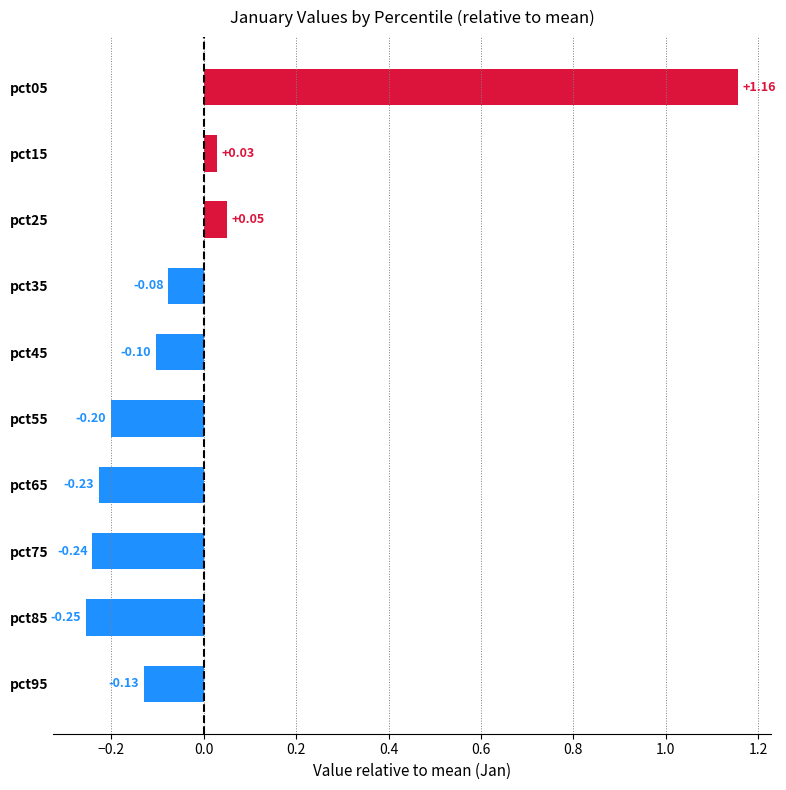

Which category has the highest value across all series?

pct05